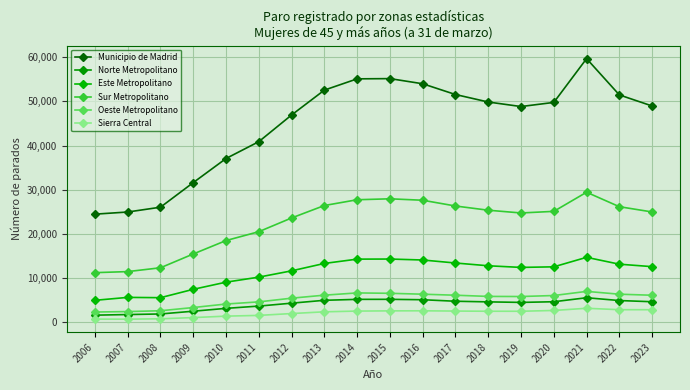

Where is the first local minimum for Norte Metropolitano?

2019